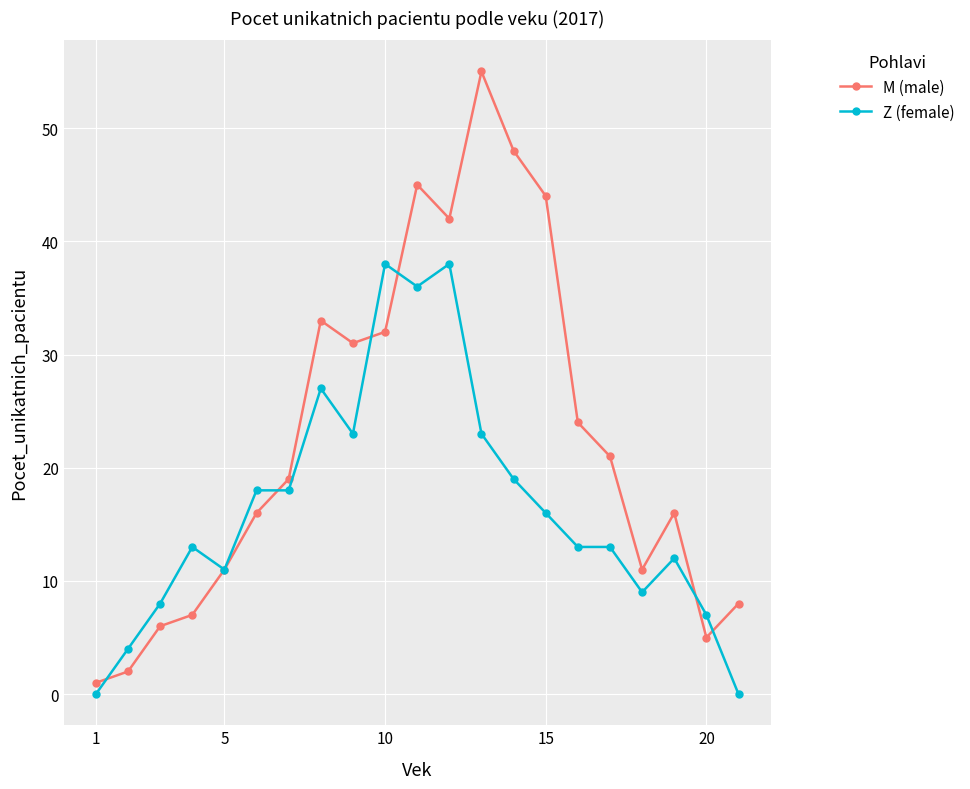

Which series has the largest total across all categories?

M (male)